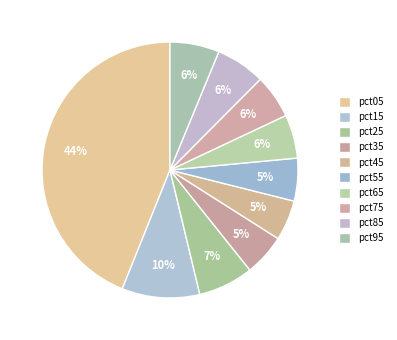

What percentage do pct95 and pct35 together represent?

11.5%